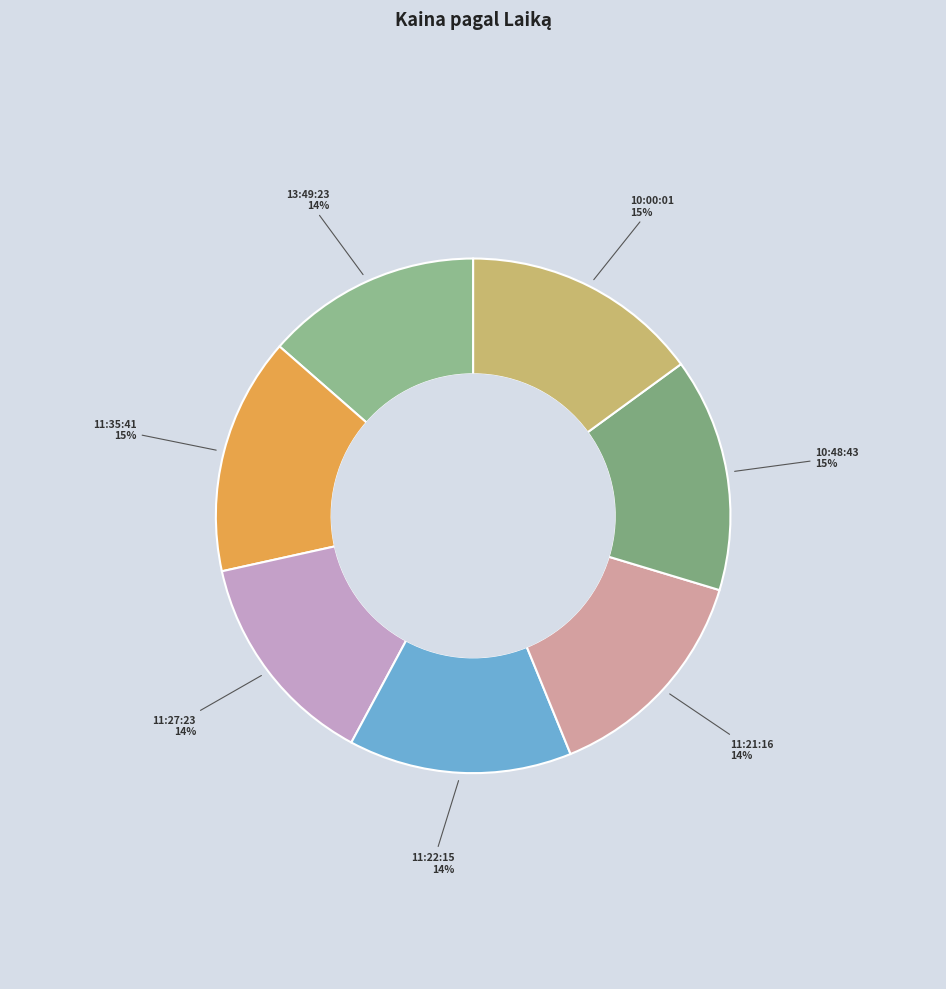

Combined, do 10:00:01 and 11:21:16 account for over 50%?

No